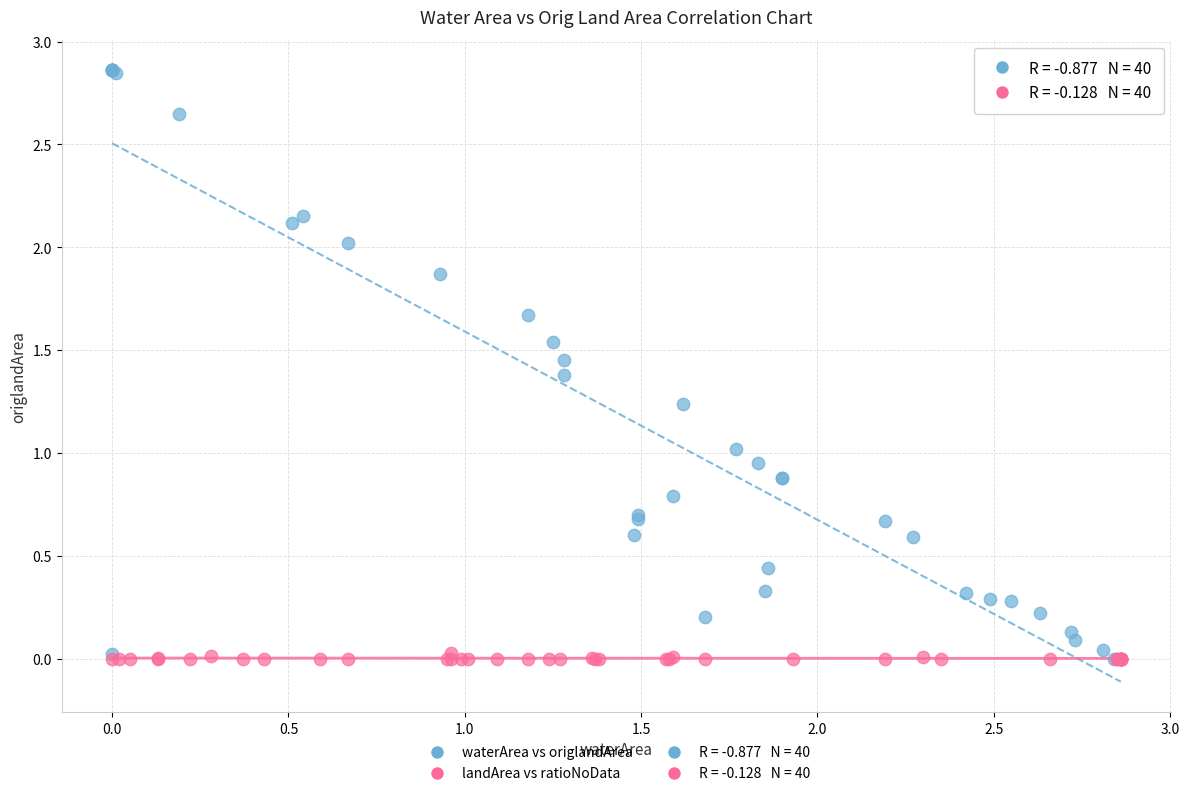

Which series has the widest spread of Y values?

waterArea vs origlandArea